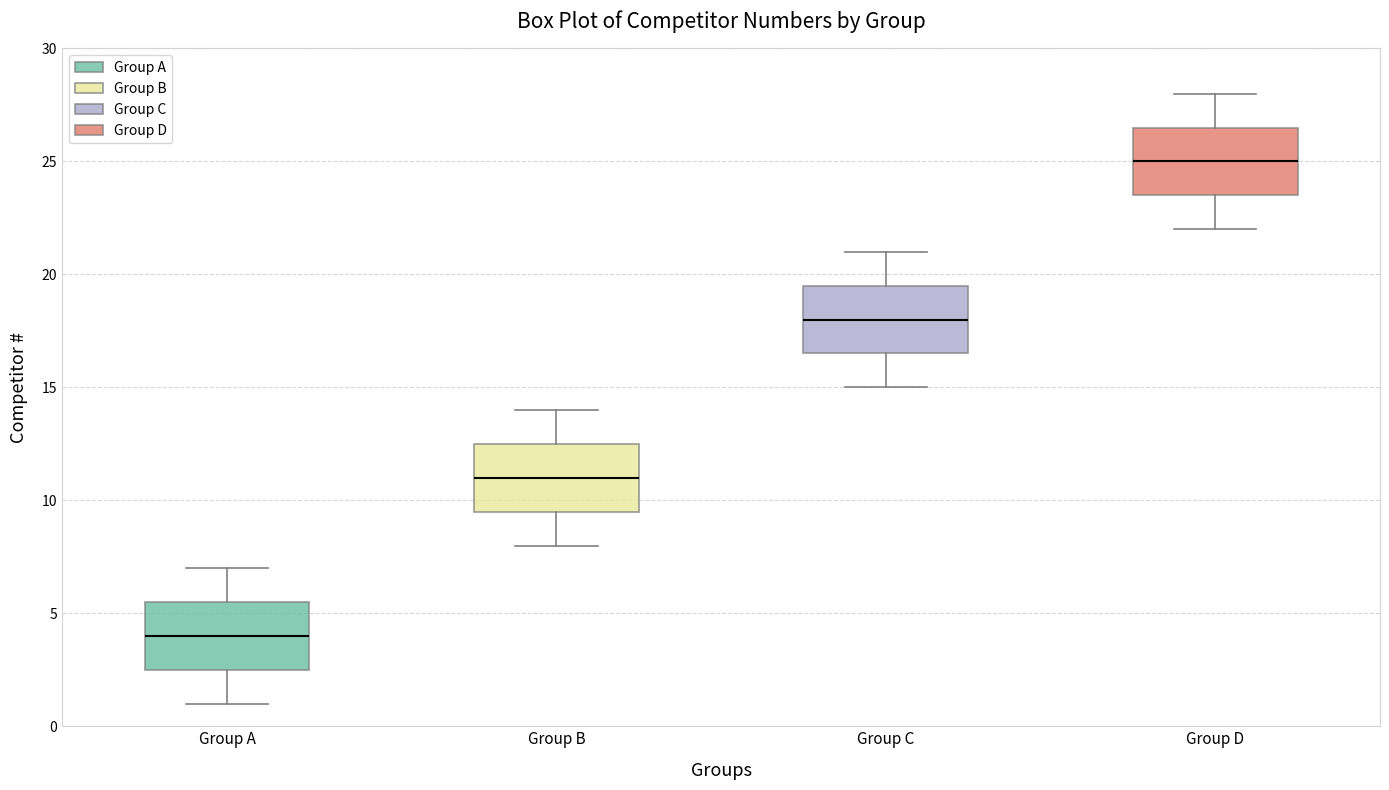

Reading left to right, read every box against the y-axis: the position of its median line, the range the box covers, and the ends of its whiskers. The values are not printed on the chart, so give them approximately, as read against the axis.

Group A: median 4.0, box 2.5 to 5.5, whiskers 1.0 to 7.0
Group B: median 11.0, box 9.5 to 12.5, whiskers 8.0 to 14.0
Group C: median 18.0, box 16.5 to 19.5, whiskers 15.0 to 21.0
Group D: median 25.0, box 23.5 to 26.5, whiskers 22.0 to 28.0